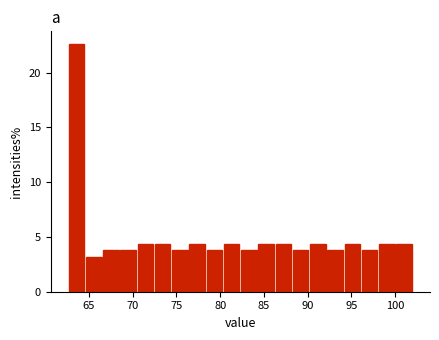

Read against the x-axis, roughly where is the centre of the tallest bar?

63.5